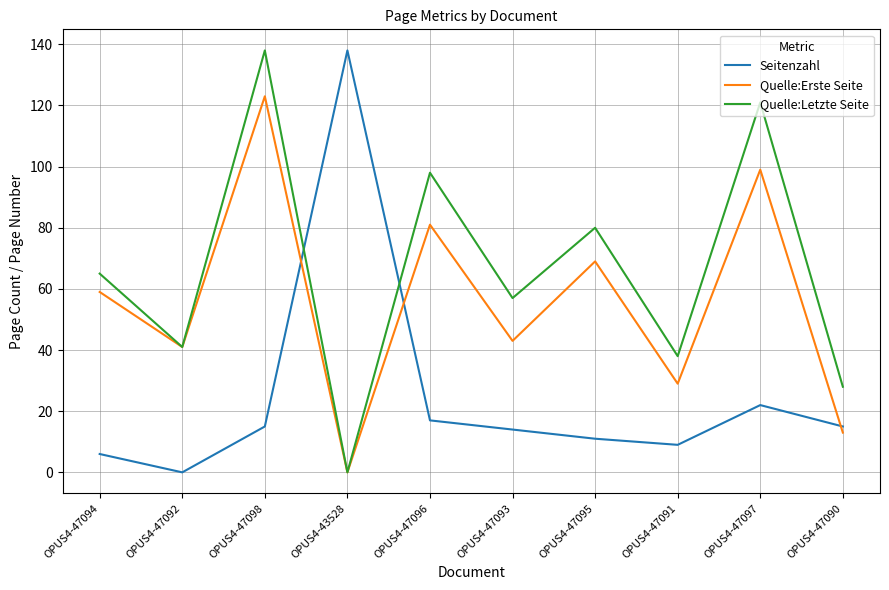

What is the difference between the Quelle:Erste Seite values at OPUS4-47093 and OPUS4-47090?

30